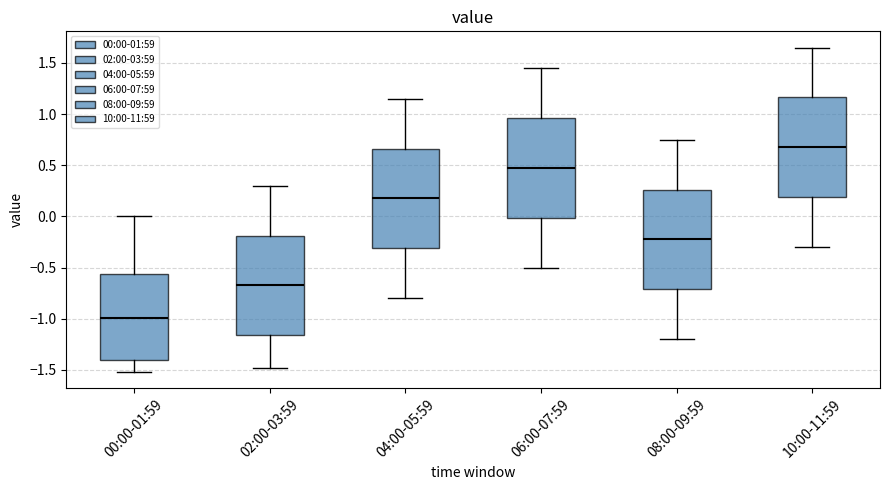

Where is the lower edge of the box for 10:00-11:59 on the y-axis? The values are not printed on the chart, so give them approximately, as read against the axis.

0.20